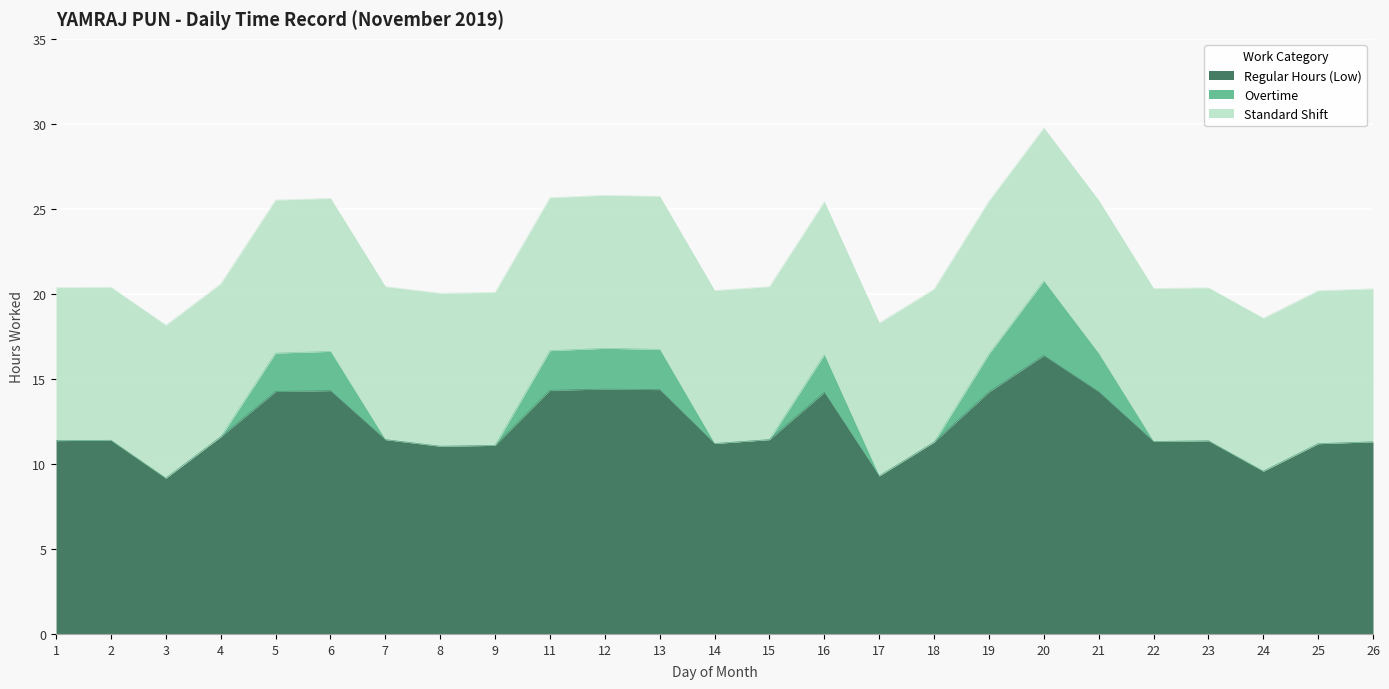

What is the value of the Standard Shift point at the 11th from the left?

9.0